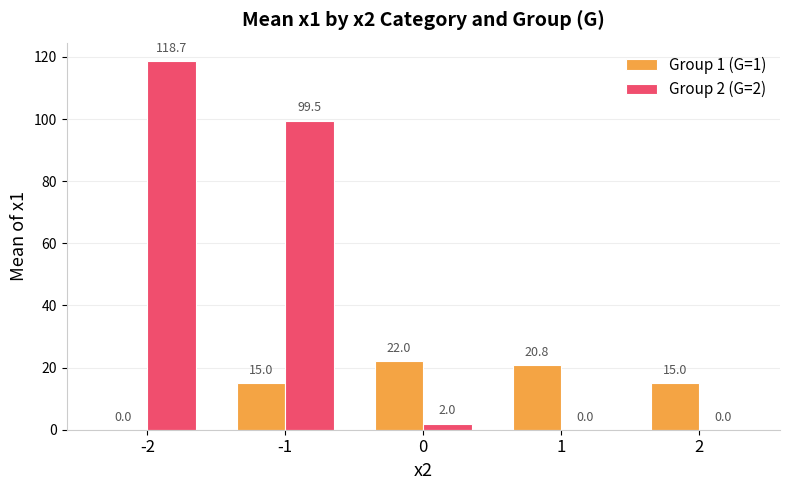

Where does the Group 2 (G=2) series first go above 2?

-2